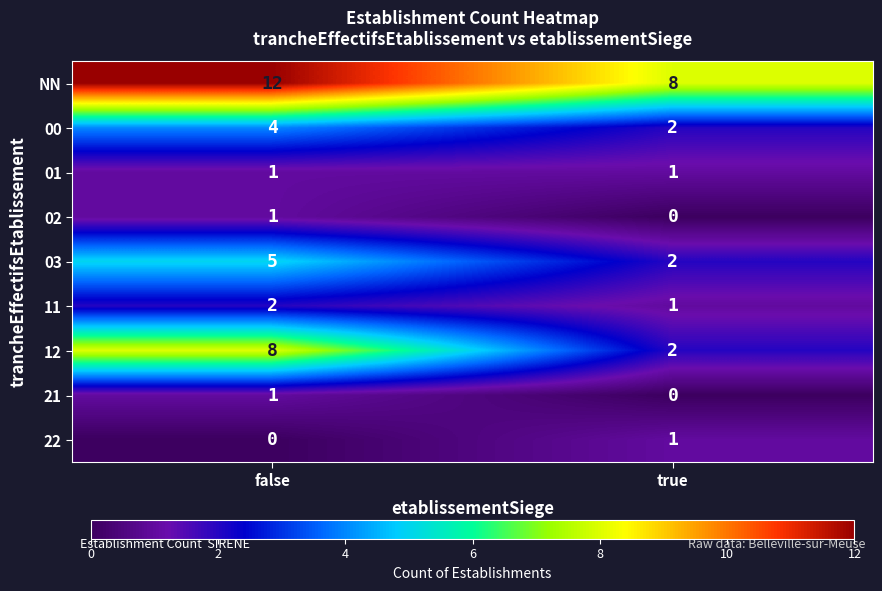

What is the highest value of the 00 series?

4